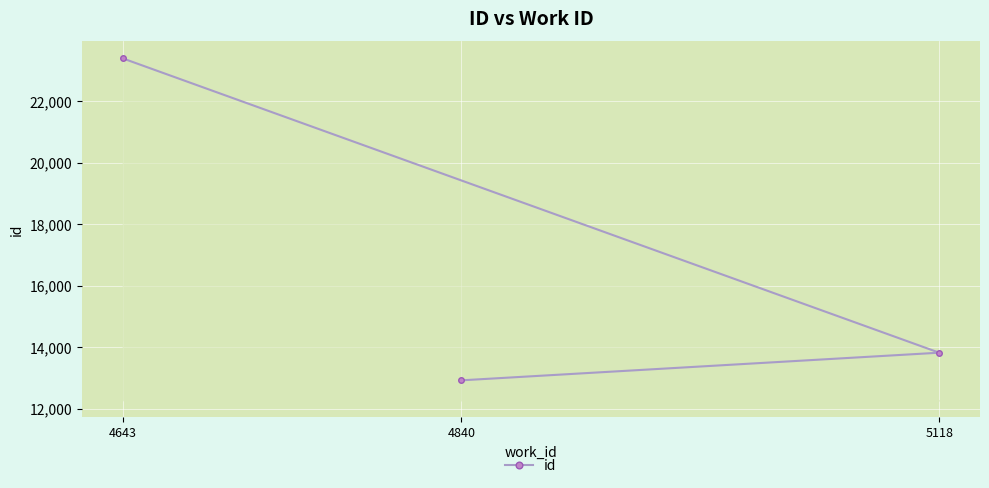

What is the value of the 3rd point from the left?

13820